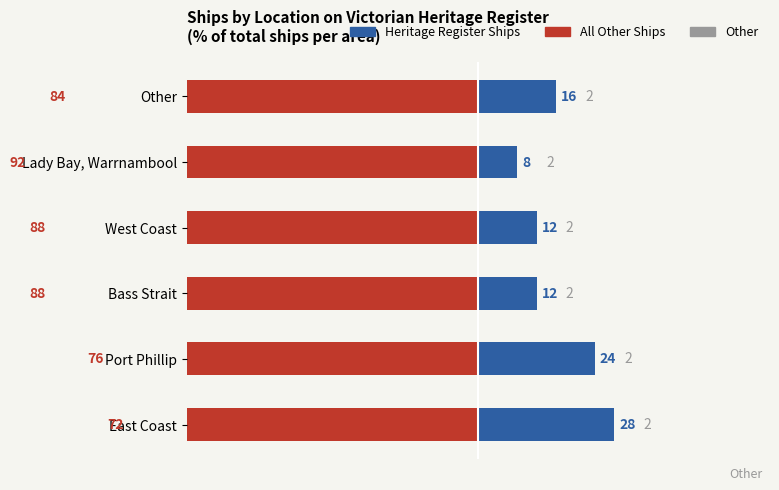

Count the number of data series in this chart.

2